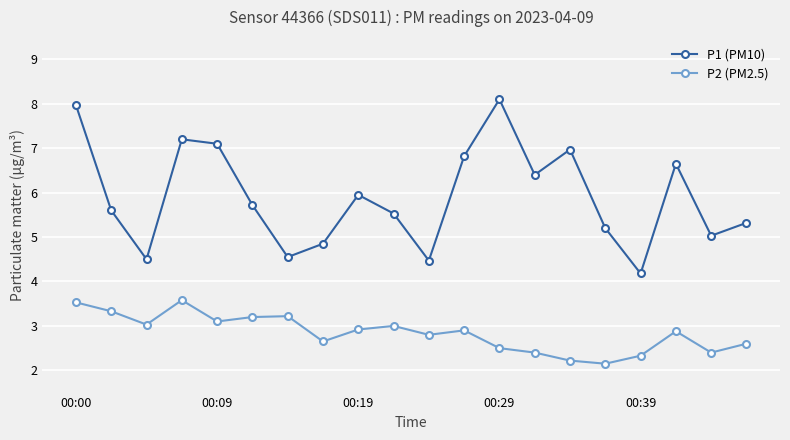

What is the difference between the maximum and minimum values in the P1 (PM10) series?

3.9